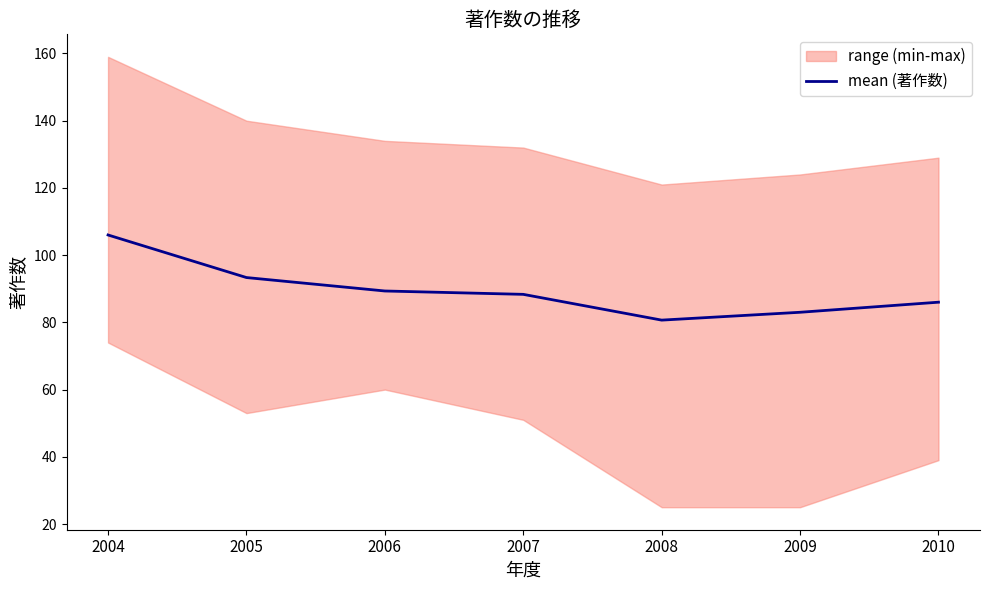

What is the difference between the values at 2004 and 2006?

16.7